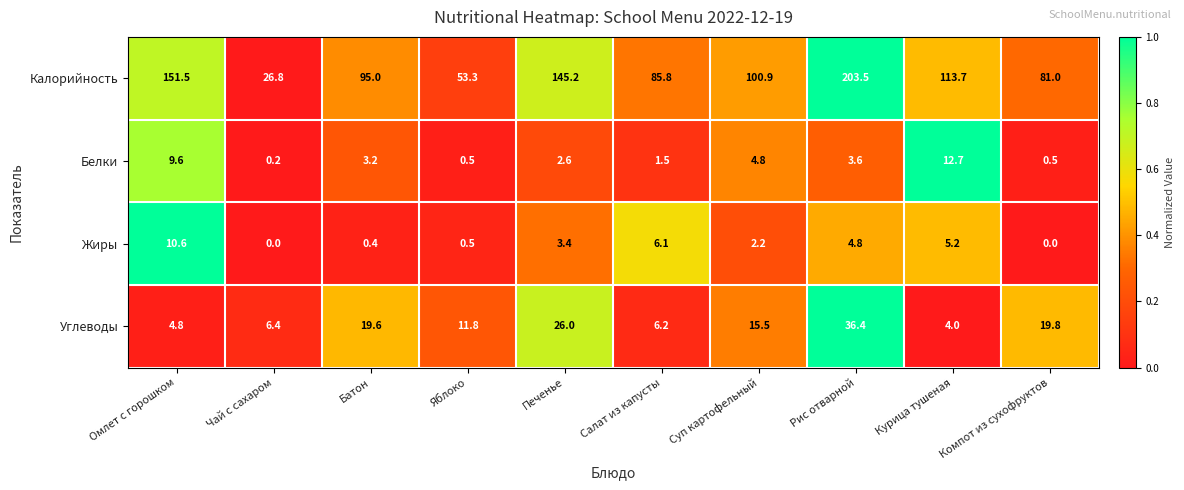

Is the value of Калорийность at Печенье greater than the value of Белки at Печенье?

Yes